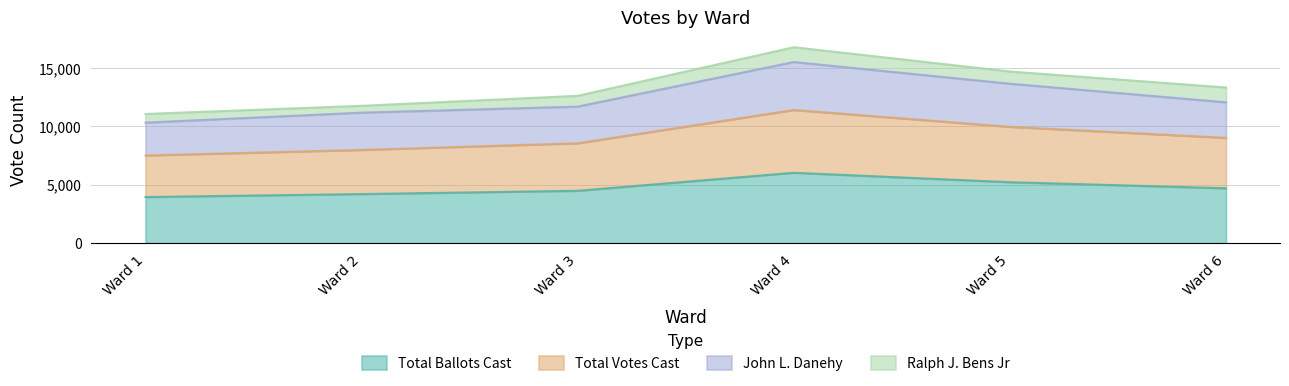

What is the smallest value displayed?

3946